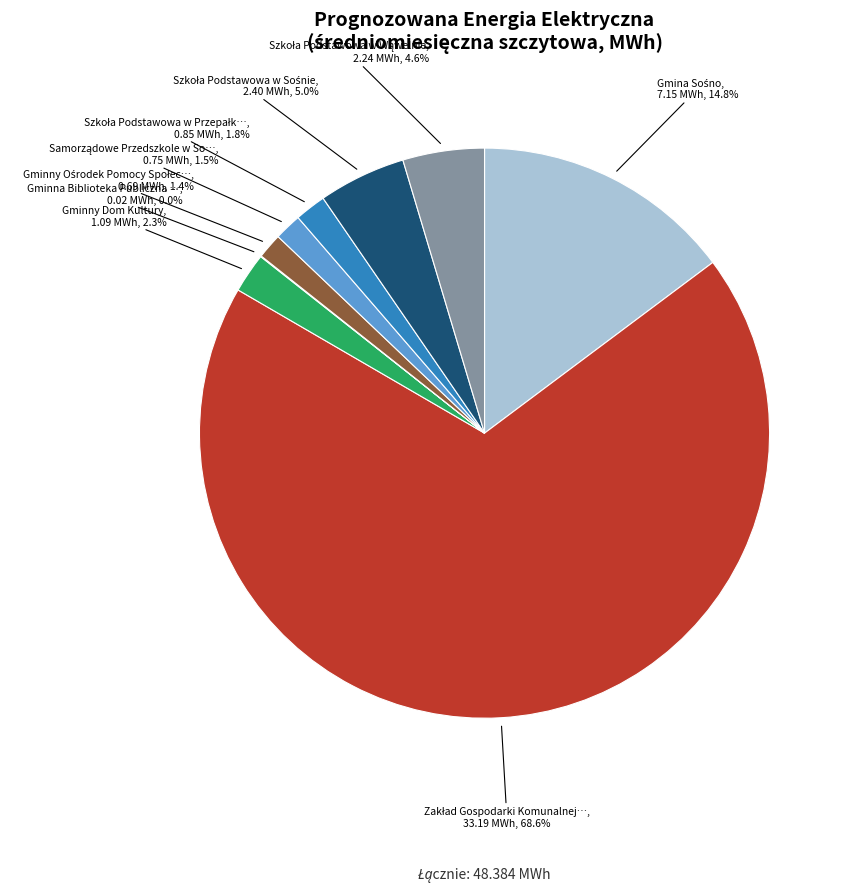

Is there any slice that represents more than half of the pie?

Yes